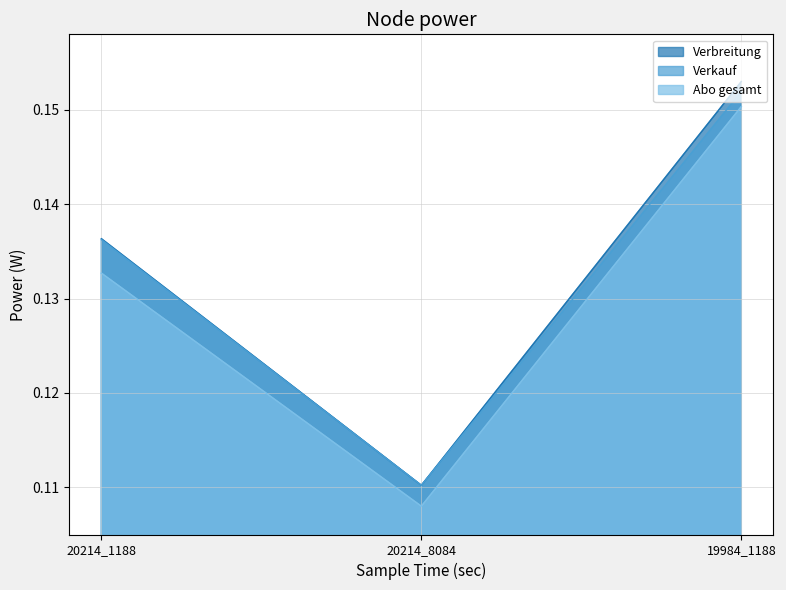

At which category is the sum across all series the highest?

19984_1188